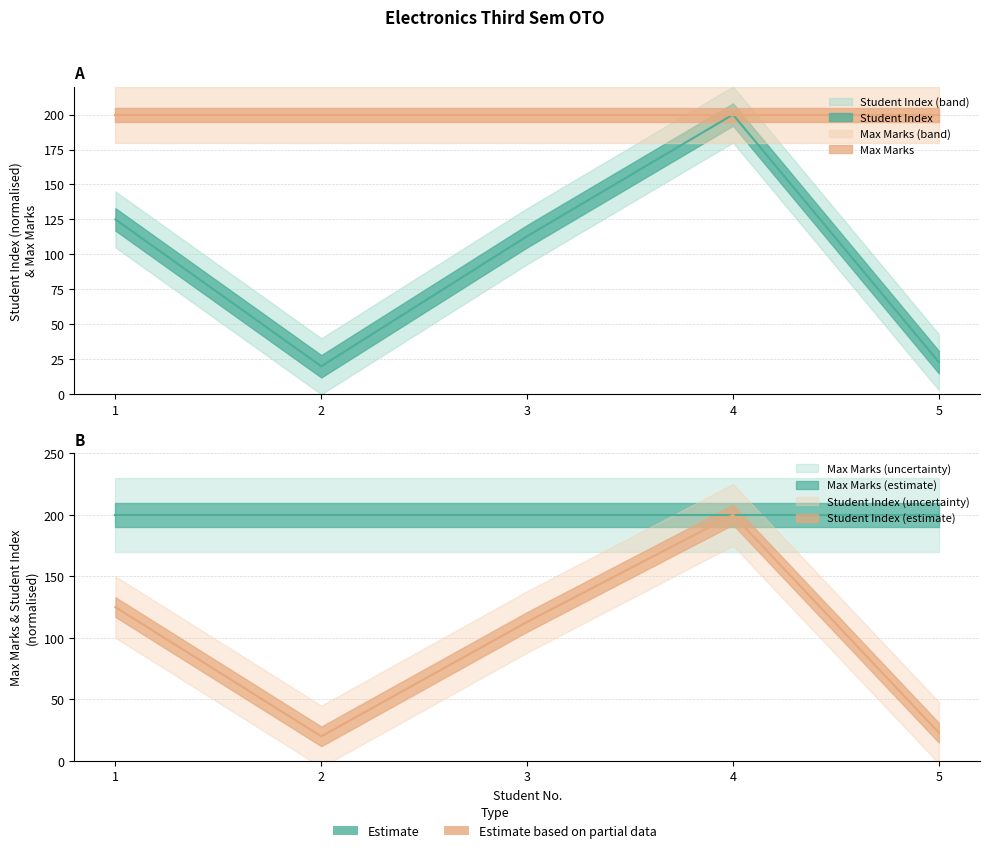

How many values exceed 113?

3